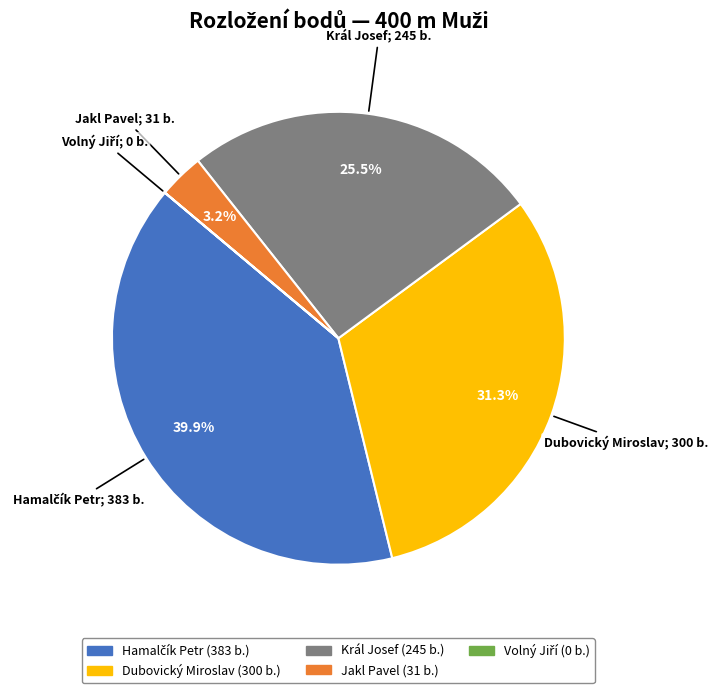

Combined, what portion of the pie is Jakl Pavel and Dubovický Miroslav?

34.5%